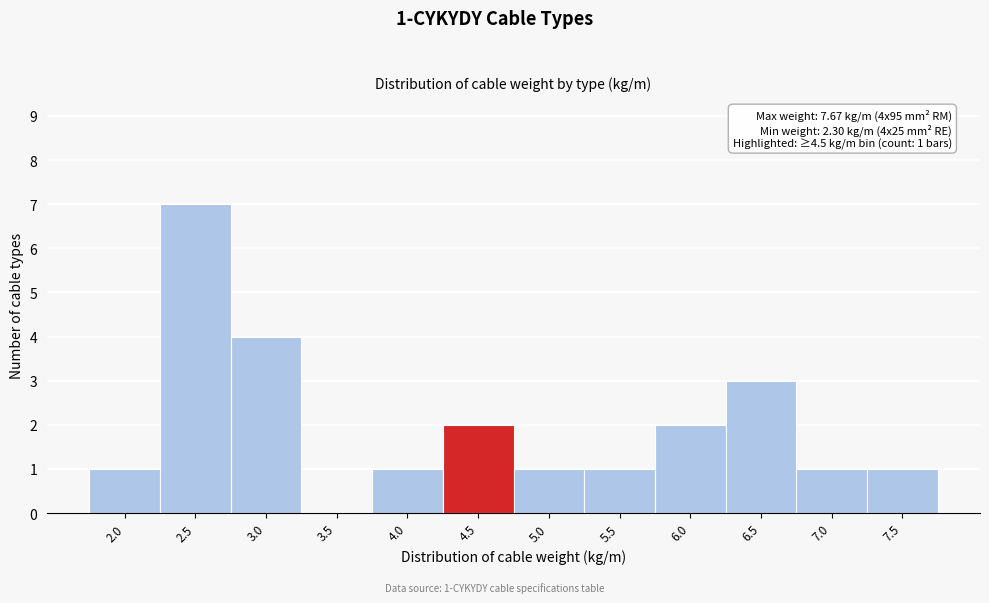

Reading left to right, extract all data points from this chart.

2.0=1	2.5=7	3.0=4	3.5=0	4.0=1	4.5=2	5.0=1	5.5=1	6.0=2	6.5=3	7.0=1	7.5=1